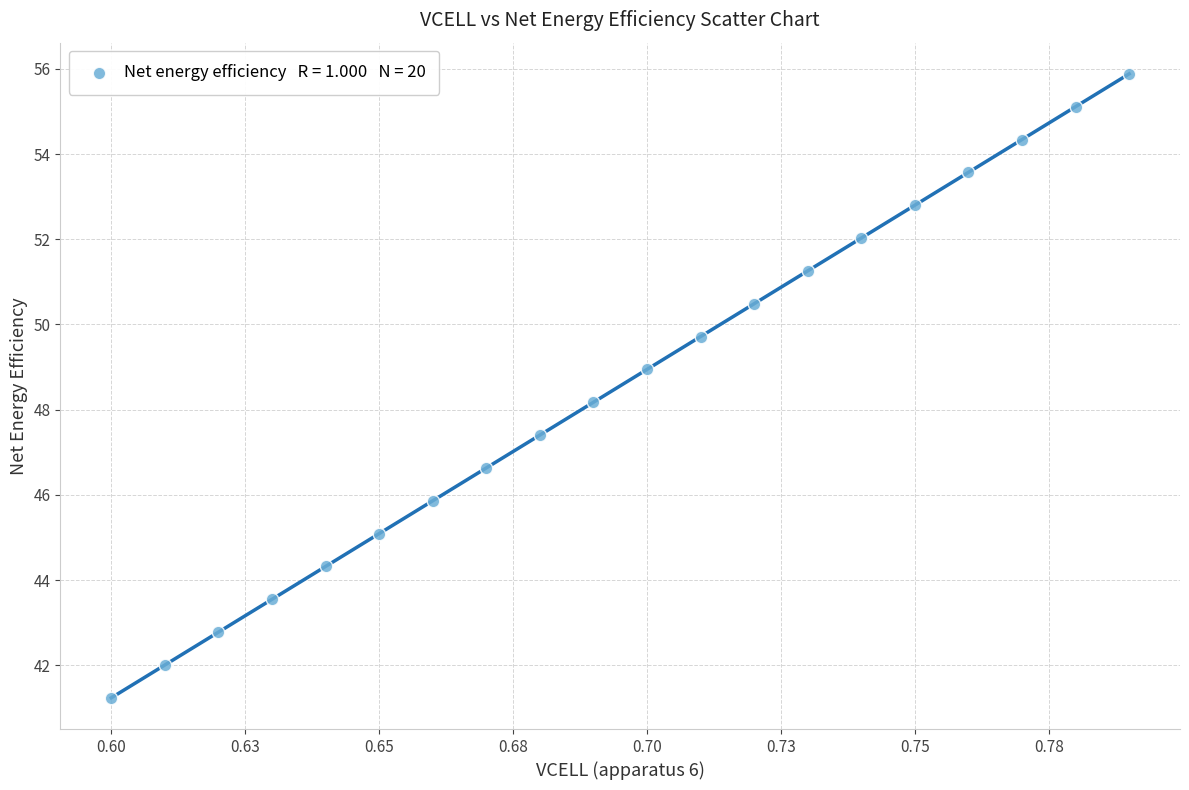

What Y value in the scatter plot is closest to 48?

48.2